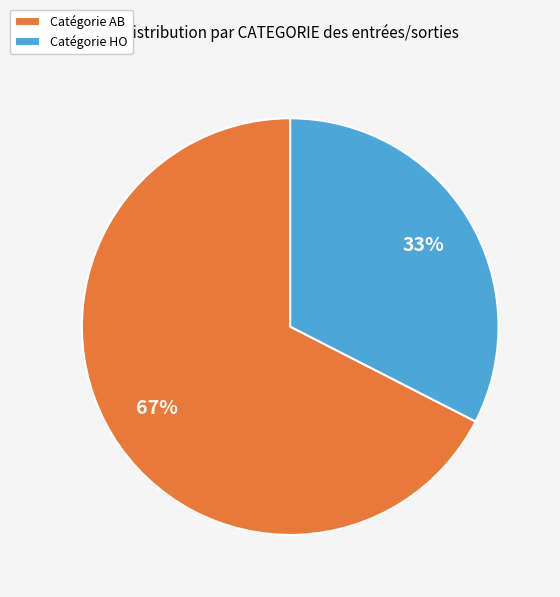

The Catégorie HO slice represents 33% of the pie. True or false?

True